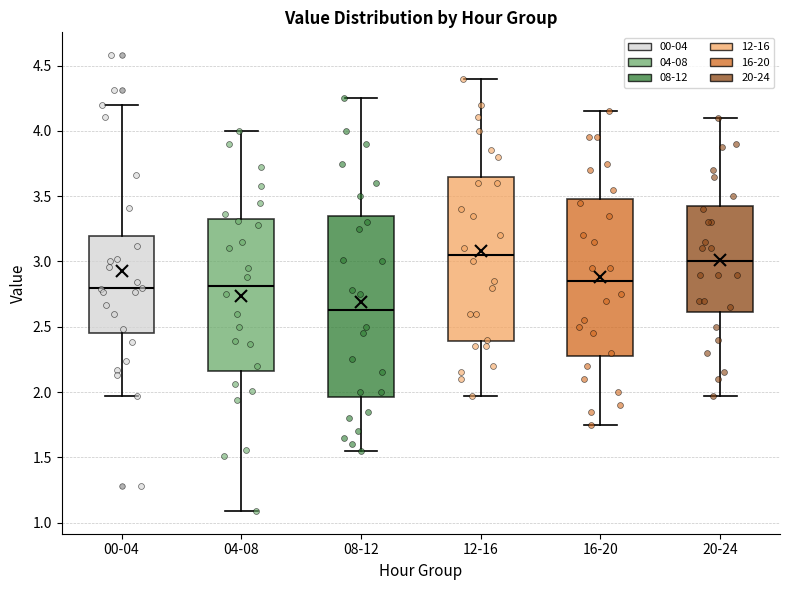

Where is the lower edge of the box for 12-16 on the y-axis? The values are not printed on the chart, so give them approximately, as read against the axis.

2.40